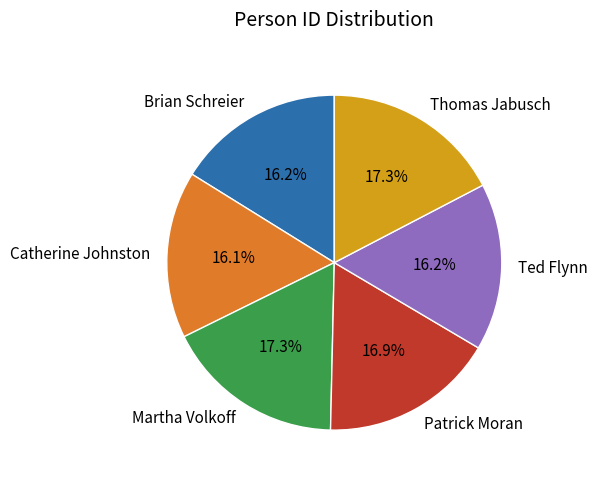

What portion of the pie excludes Brian Schreier?

83.8%